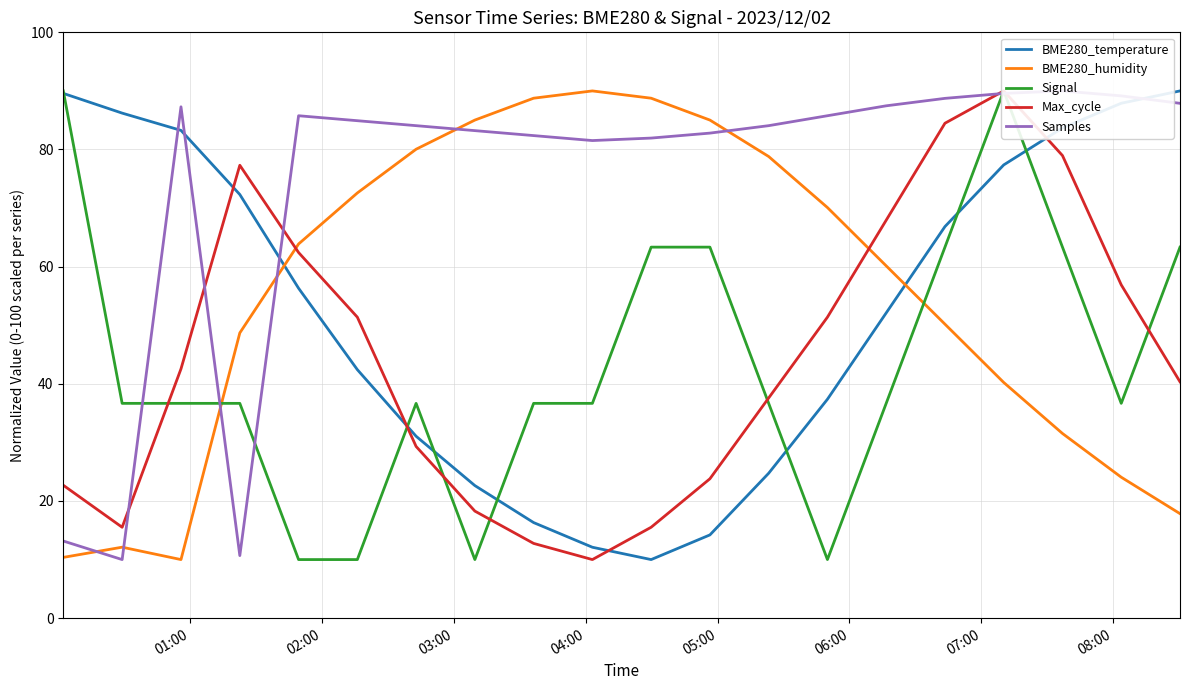

What is the highest value of the BME280_temperature series?

90.0